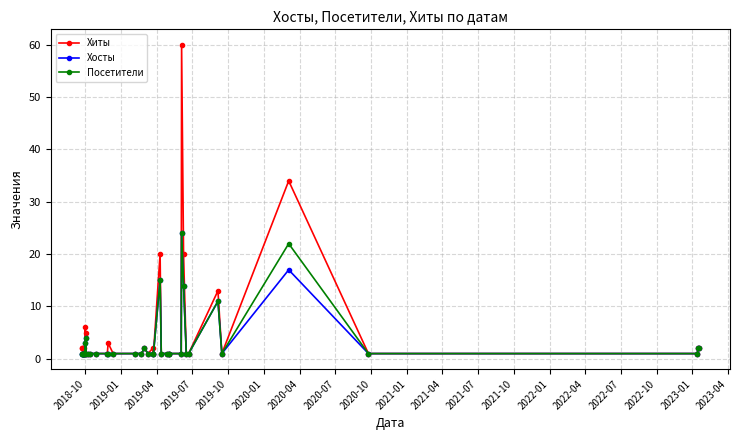

What is the value of the Хиты point at the 31st from the left?

20